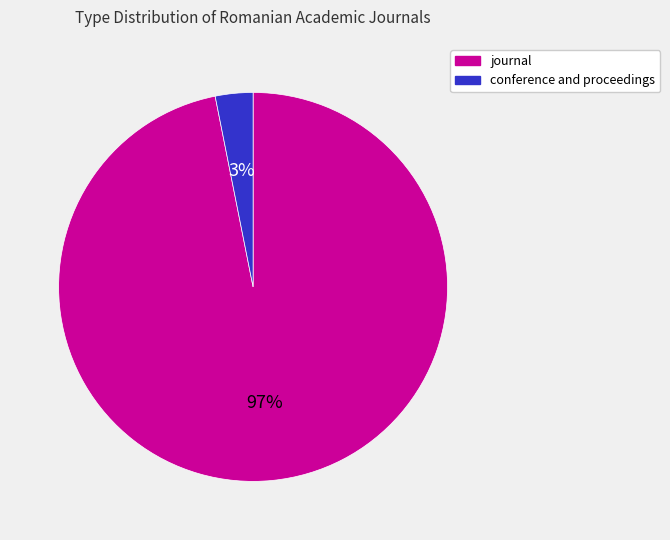

Do conference and proceedings and journal together represent more than half of the pie?

Yes